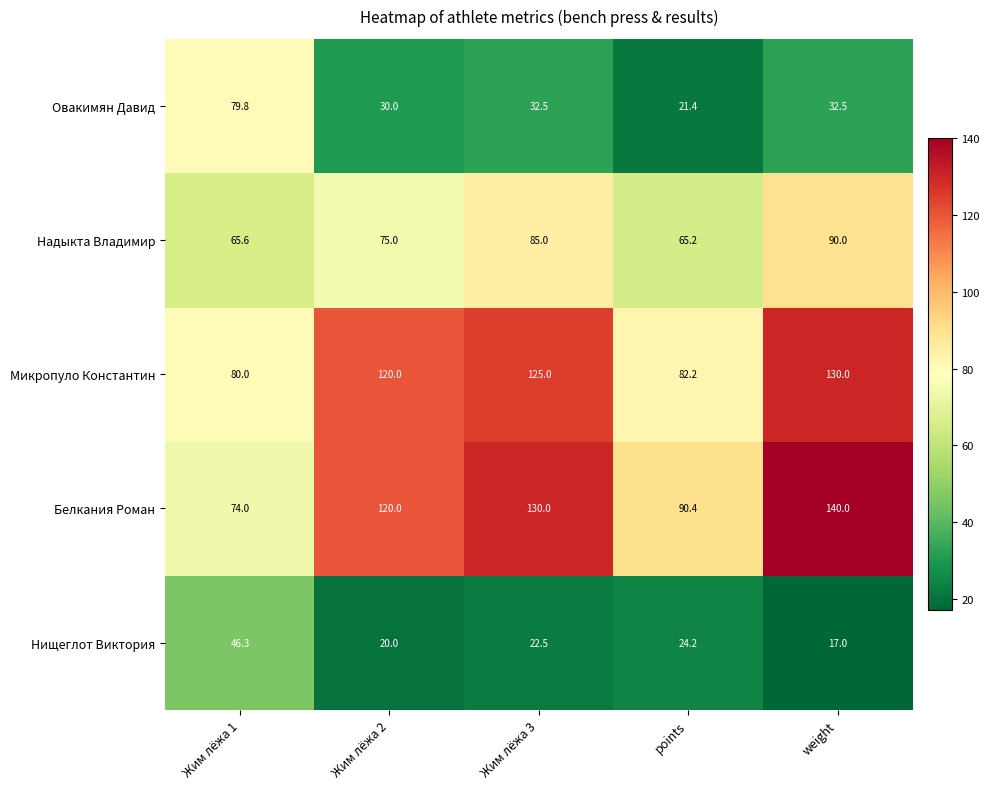

Reading left to right, list all the values displayed in this chart.

Овакимян Давид: Жим лёжа 1=79.8	Жим лёжа 2=30.0	Жим лёжа 3=32.5	points=21.4	weight=32.5
Надыкта Владимир: Жим лёжа 1=65.6	Жим лёжа 2=75.0	Жим лёжа 3=85.0	points=65.2	weight=90.0
Микропуло Константин: Жим лёжа 1=80.0	Жим лёжа 2=120.0	Жим лёжа 3=125.0	points=82.2	weight=130.0
Белкания Роман: Жим лёжа 1=74.0	Жим лёжа 2=120.0	Жим лёжа 3=130.0	points=90.4	weight=140.0
Нищеглот Виктория: Жим лёжа 1=46.3	Жим лёжа 2=20.0	Жим лёжа 3=22.5	points=24.2	weight=17.0